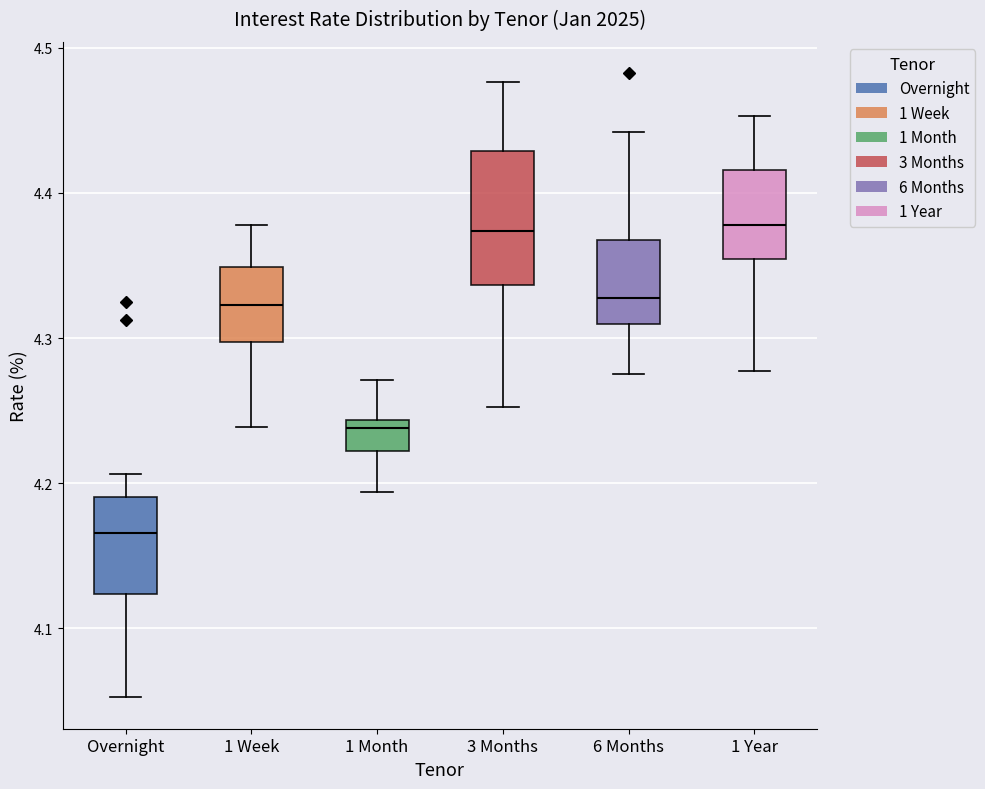

Comparing the boxes themselves (not the whiskers), which one is the tallest?

3 Months